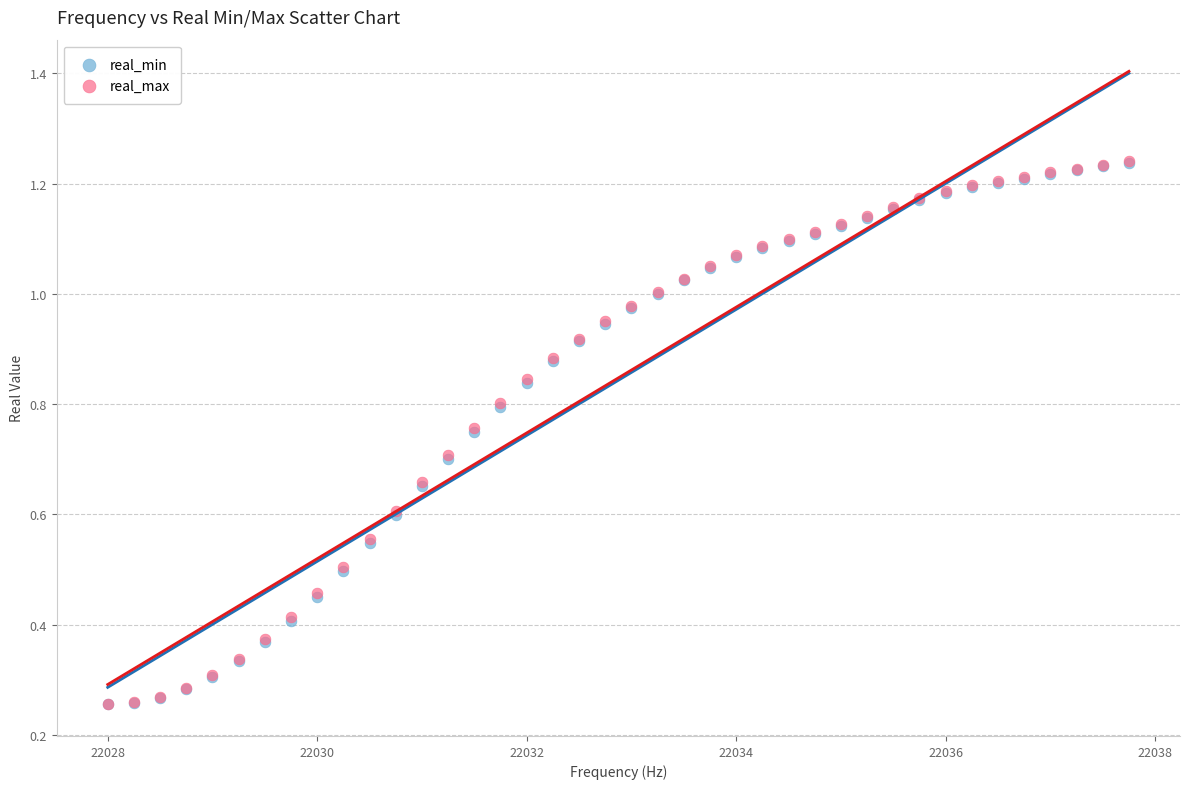

What are all the series names shown in the legend?

real_min, real_max